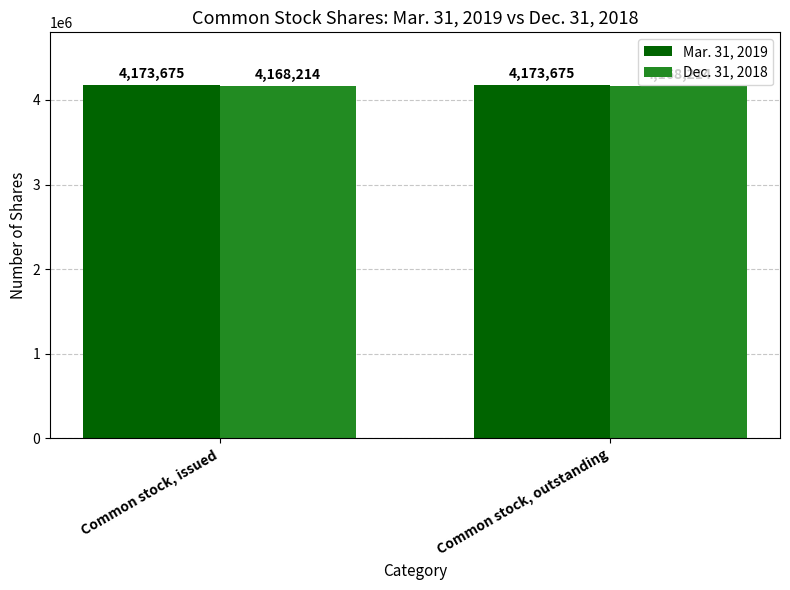

Reading left to right, list all the values displayed in this chart.

Mar. 31, 2019: 4173675	4173675
Dec. 31, 2018: 4168214	4168214